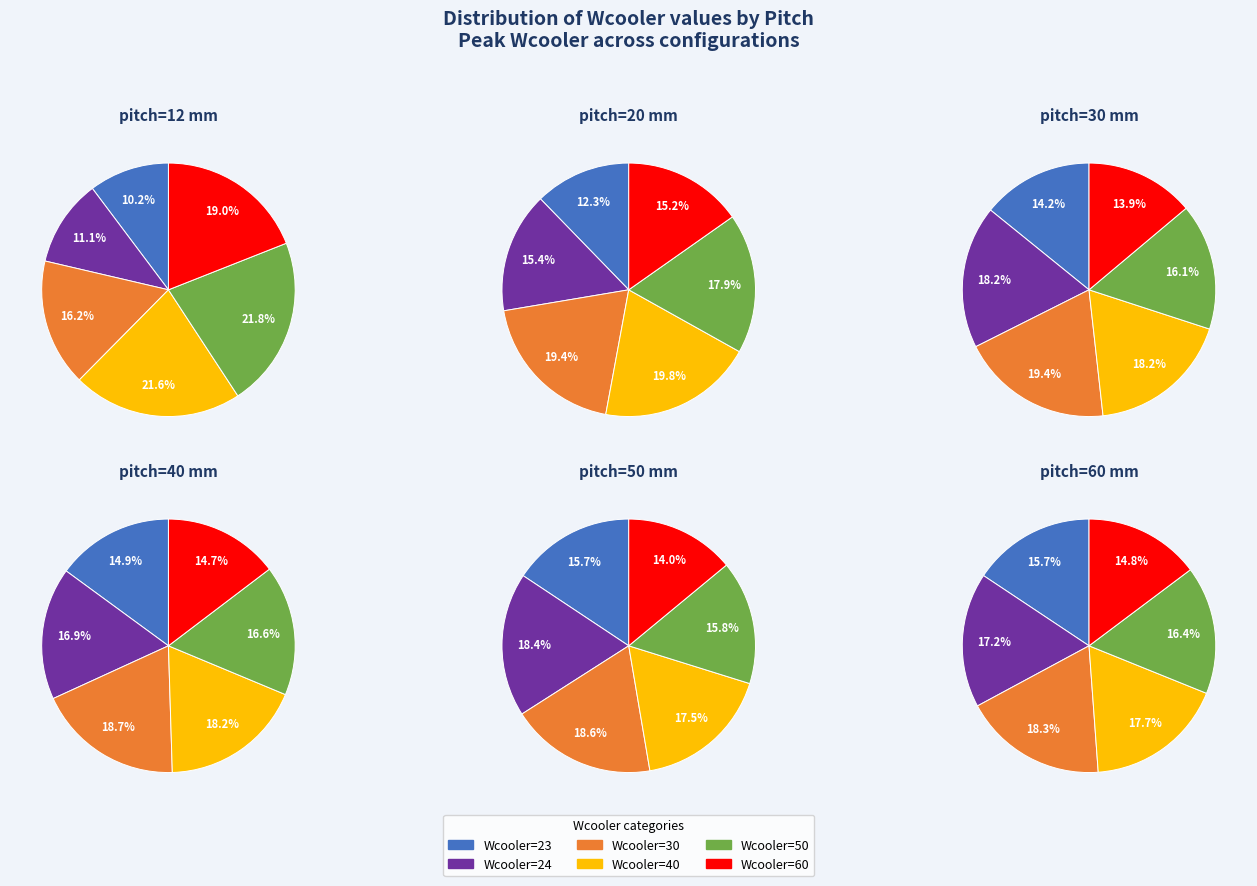

True or false: Wcooler=60 accounts for 14% of the total.

True